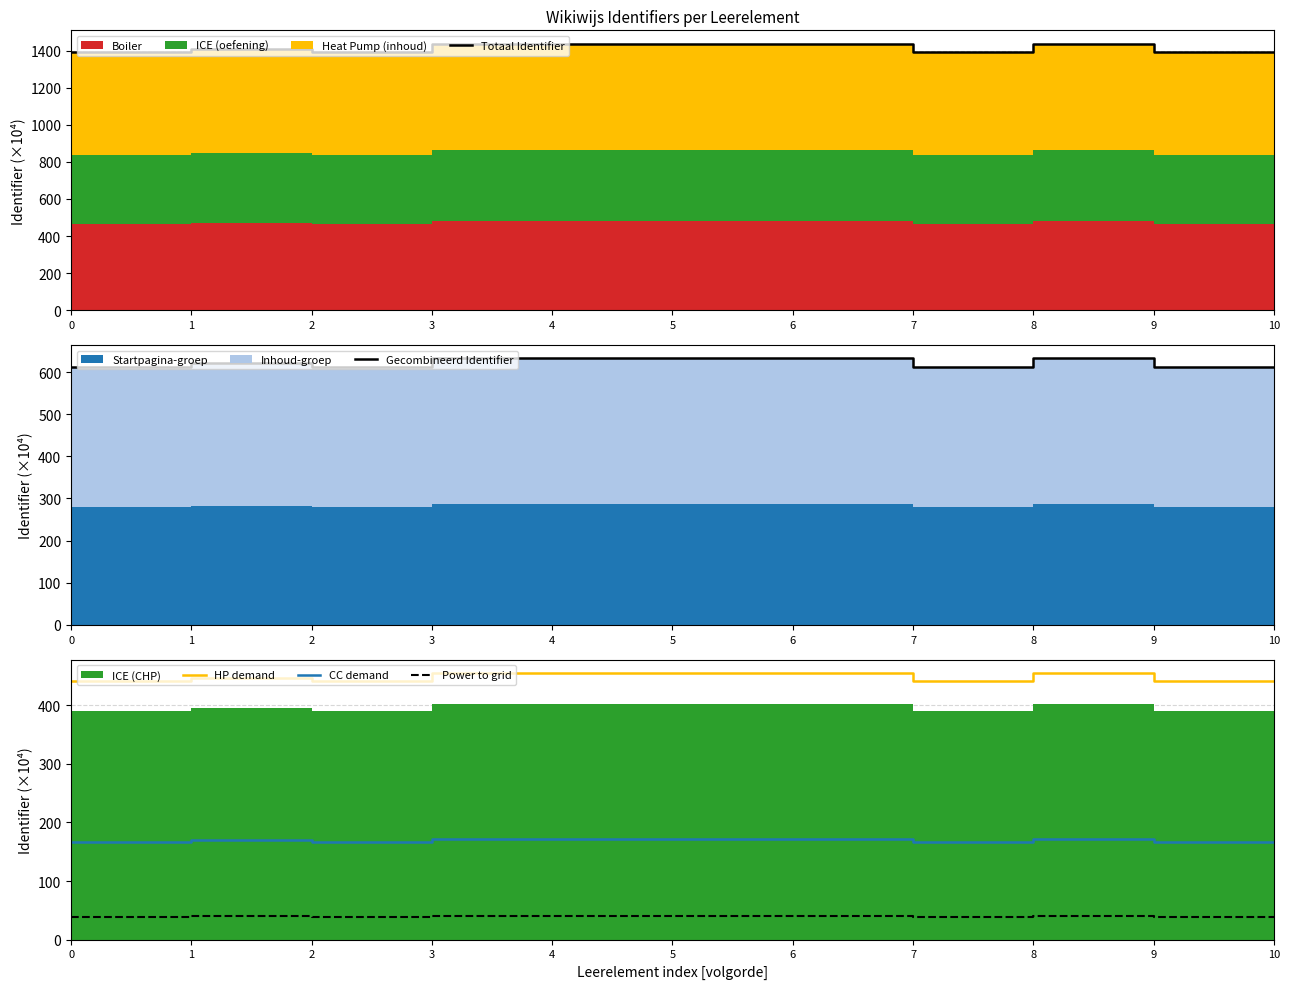

Reading right to left, extract all data points from this chart.

Totaal Identifier: 1393.3	1393.3	1437.6	1393.3	1437.6	1437.6	1437.6	1437.6	1393.3	1409.9	1393.3
Gecombineerd Identifier: 613.1	613.1	632.5	613.1	632.5	632.5	632.5	632.5	613.1	620.3	613.1
HP demand: 441.2	441.2	455.2	441.2	455.2	455.2	455.2	455.2	441.2	446.5	441.2
CC demand: 167.2	167.2	172.5	167.2	172.5	172.5	172.5	172.5	167.2	169.2	167.2
Power to grid: 39.0	39.0	40.3	39.0	40.3	40.3	40.3	40.3	39.0	39.5	39.0